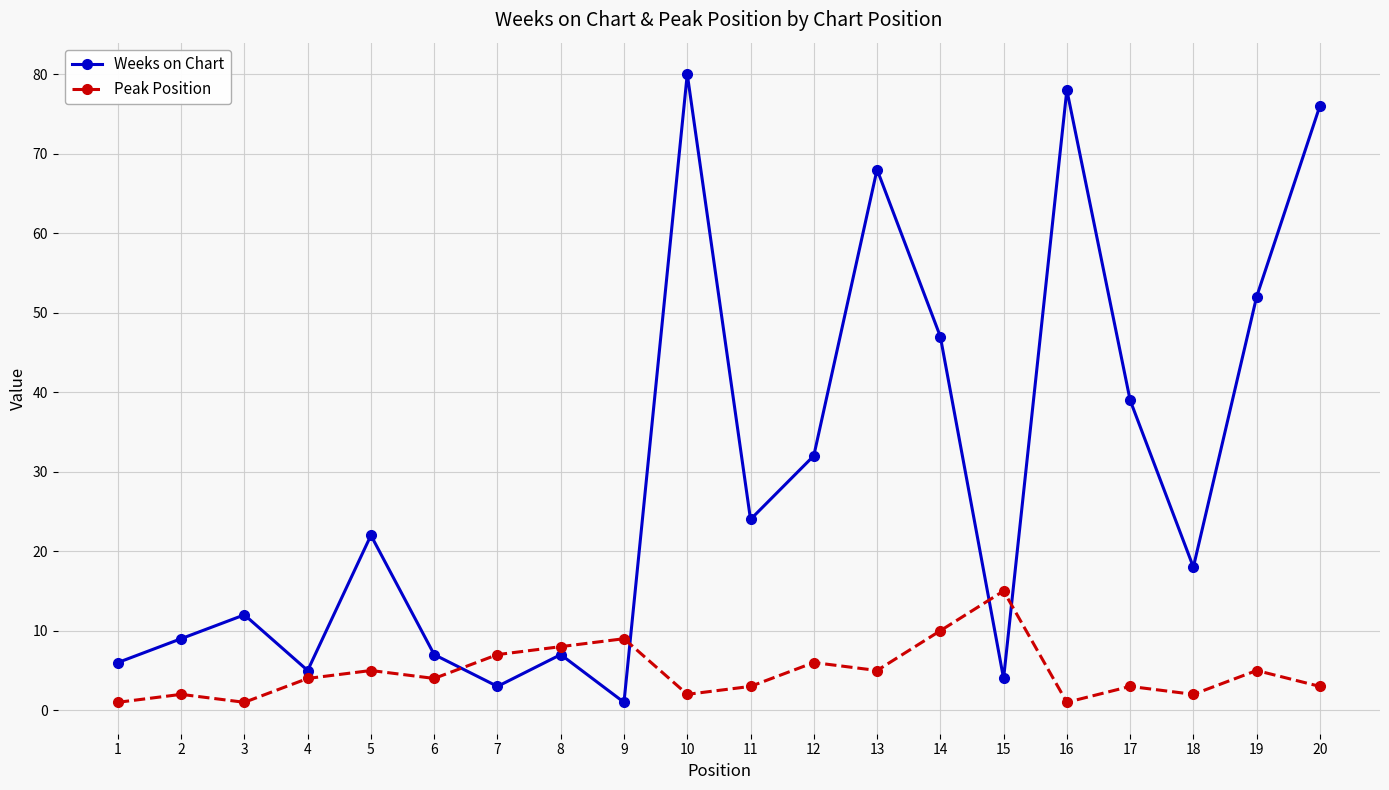

Where is the first local maximum for Peak Position?

2